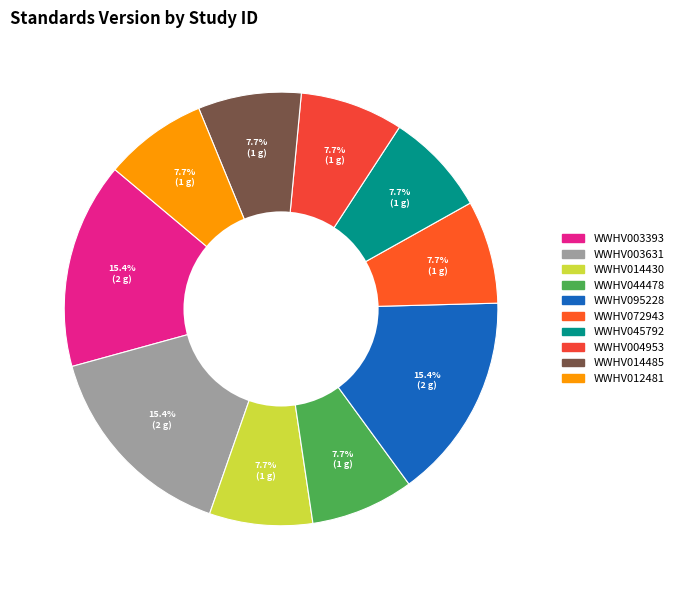

How many slices are in this pie chart?

10